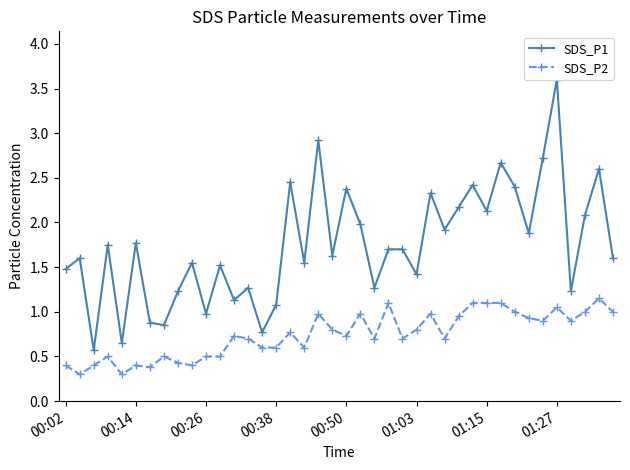

Is it true that SDS_P2 equals 1.4 at 01:27?

False